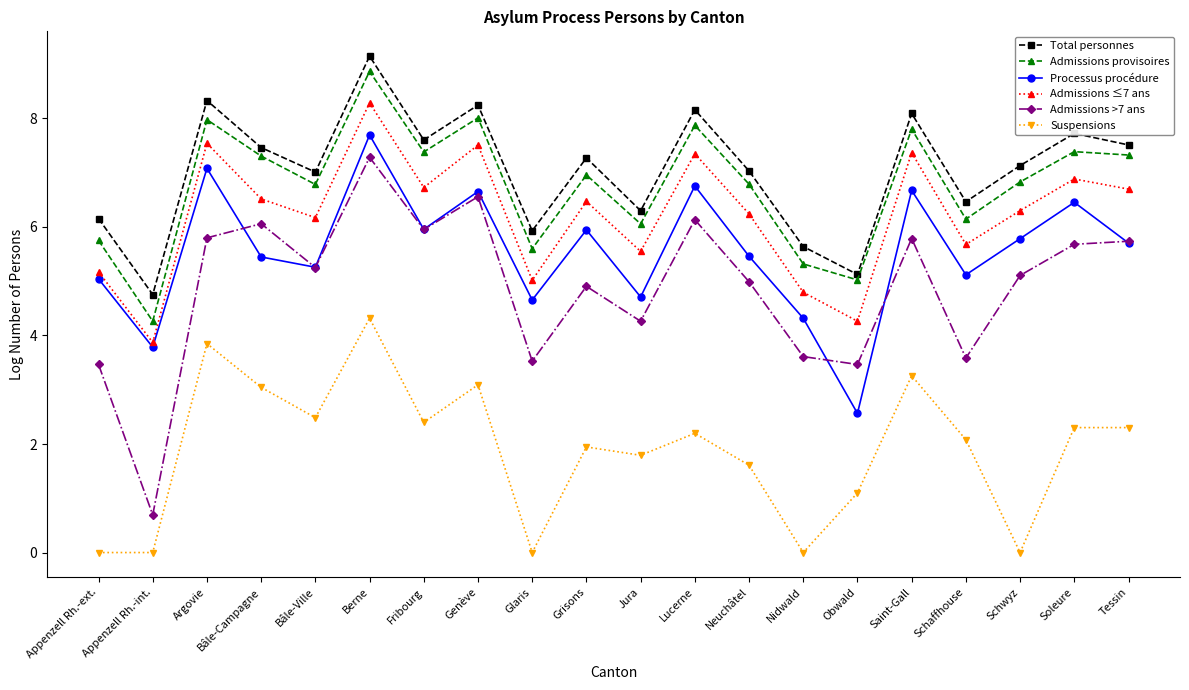

At which category is the sum across all series the highest?

Berne